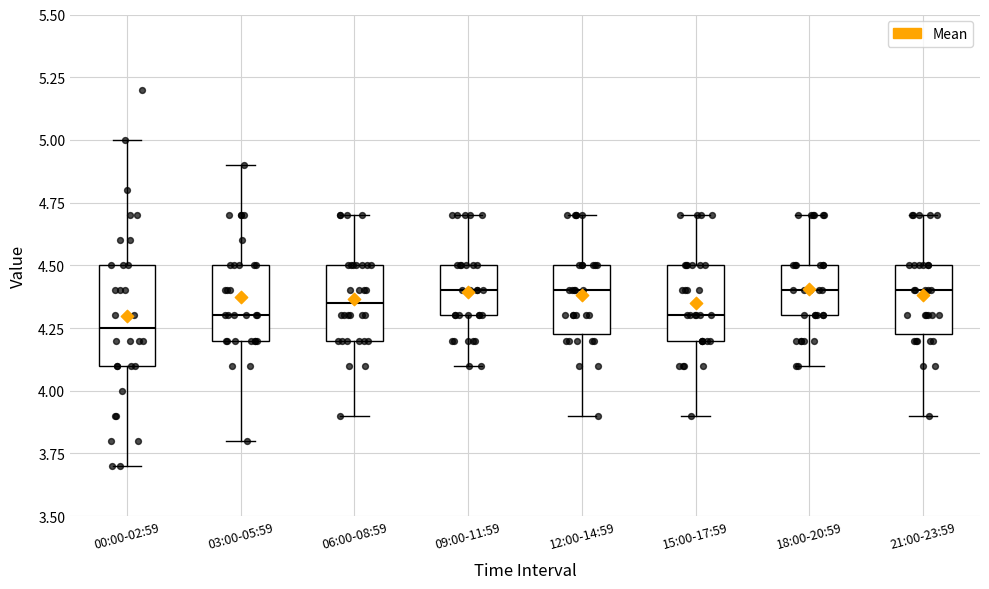

Where does the upper whisker of the box for 18:00-20:59 end on the y-axis? The values are not printed on the chart, so give them approximately, as read against the axis.

4.70